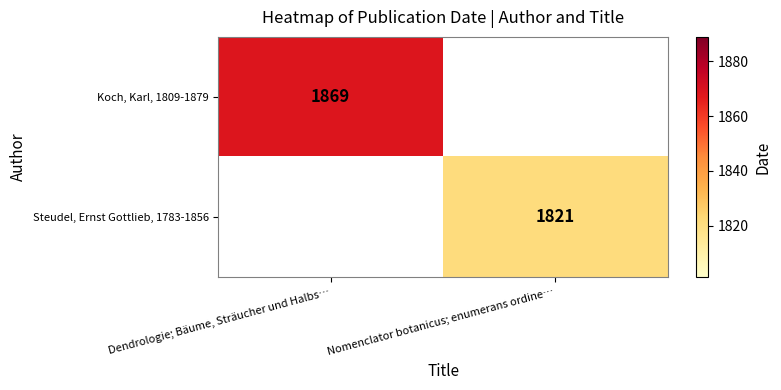

True or false: Steudel, Ernst Gottlieb, 1783-1856 has a value of 1821 at Nomenclator botanicus; enumerans ordine….

True